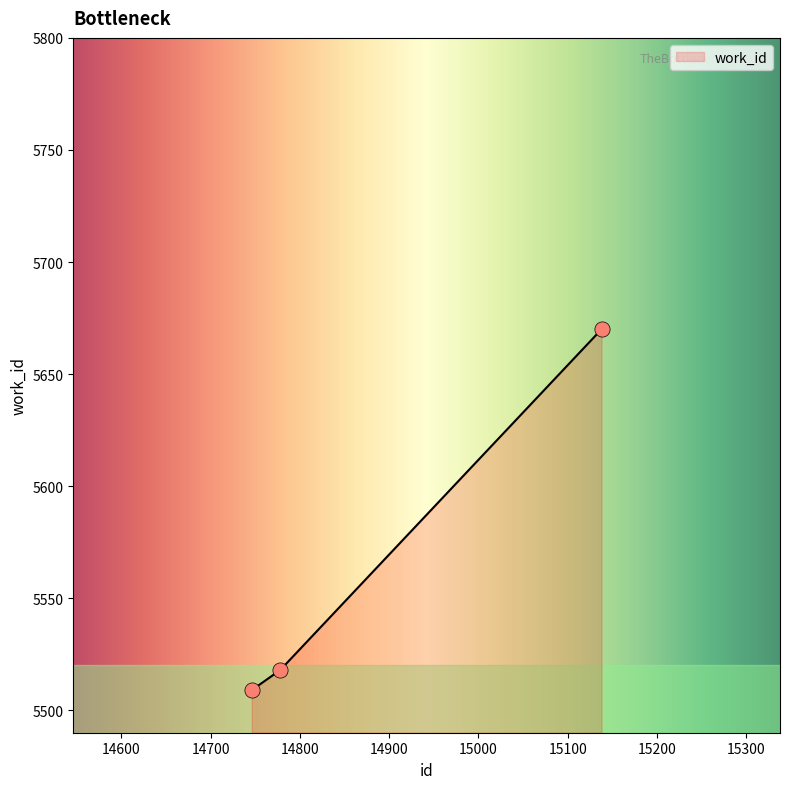

Approximately how many times larger is the value at 15138 compared to 14778?

1.0